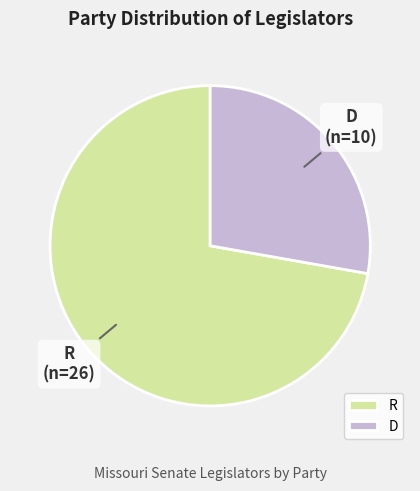

What is the smallest slice in the pie chart?

D